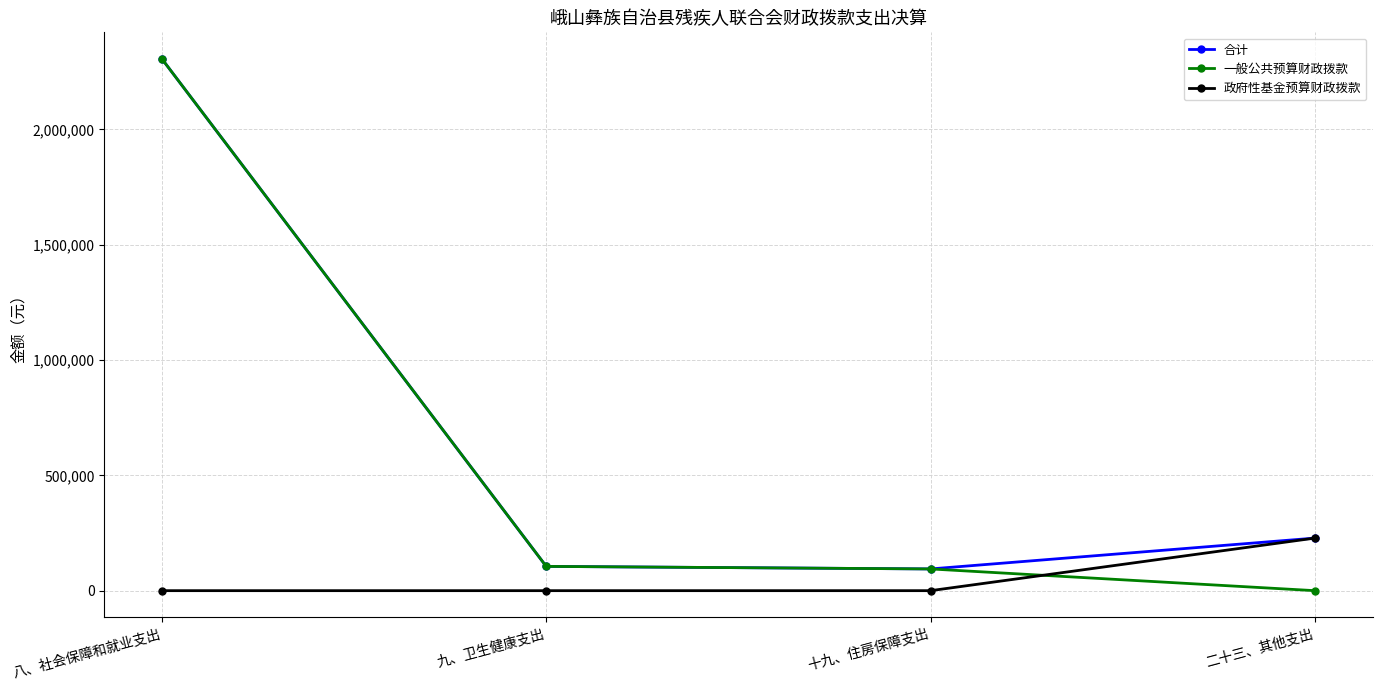

How many times do 政府性基金预算财政拨款 and 一般公共预算财政拨款 cross each other?

1